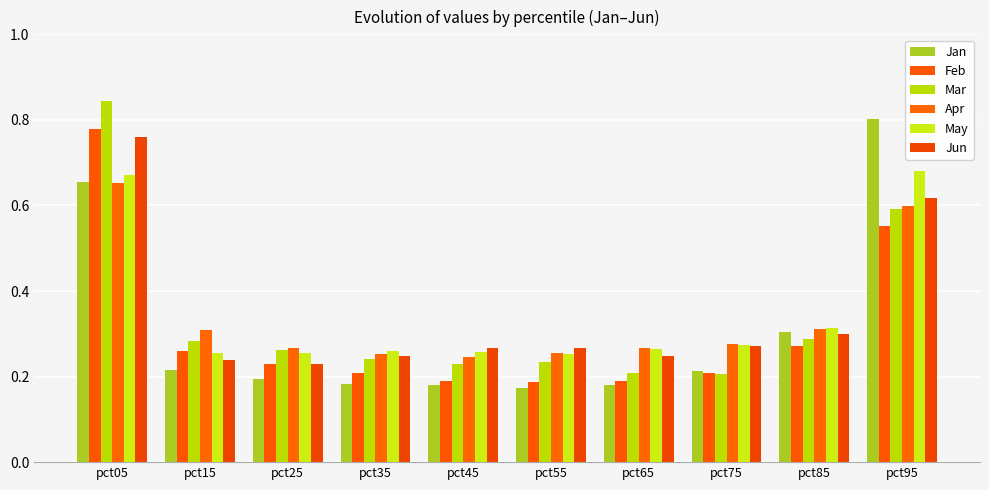

Which series has the largest range (max minus min)?

Mar